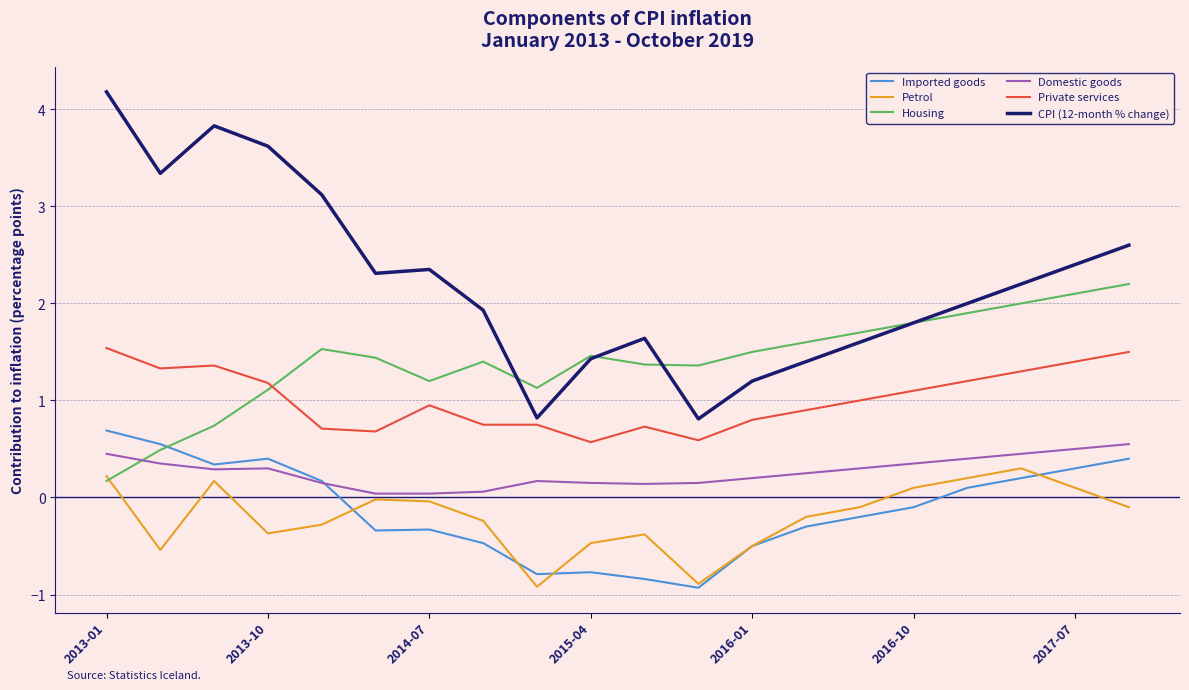

What is the highest value of the Domestic goods series?

0.6